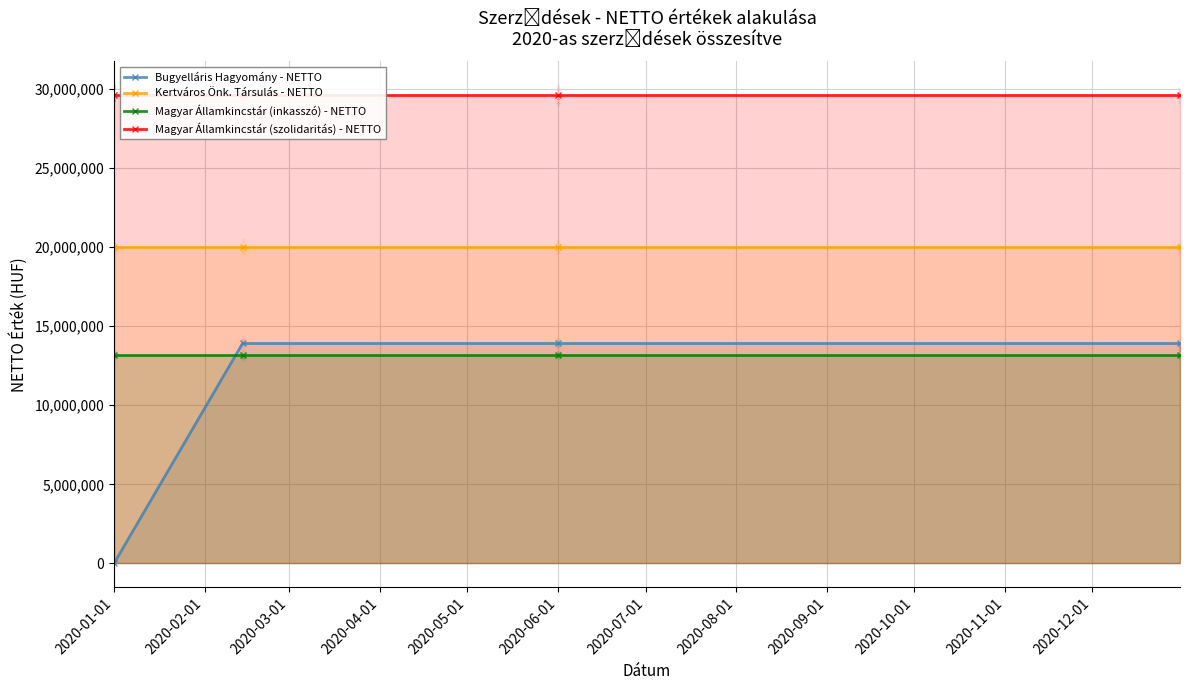

Which series has the largest total across all categories?

Magyar Államkincstár (szolidaritás) - NETTO